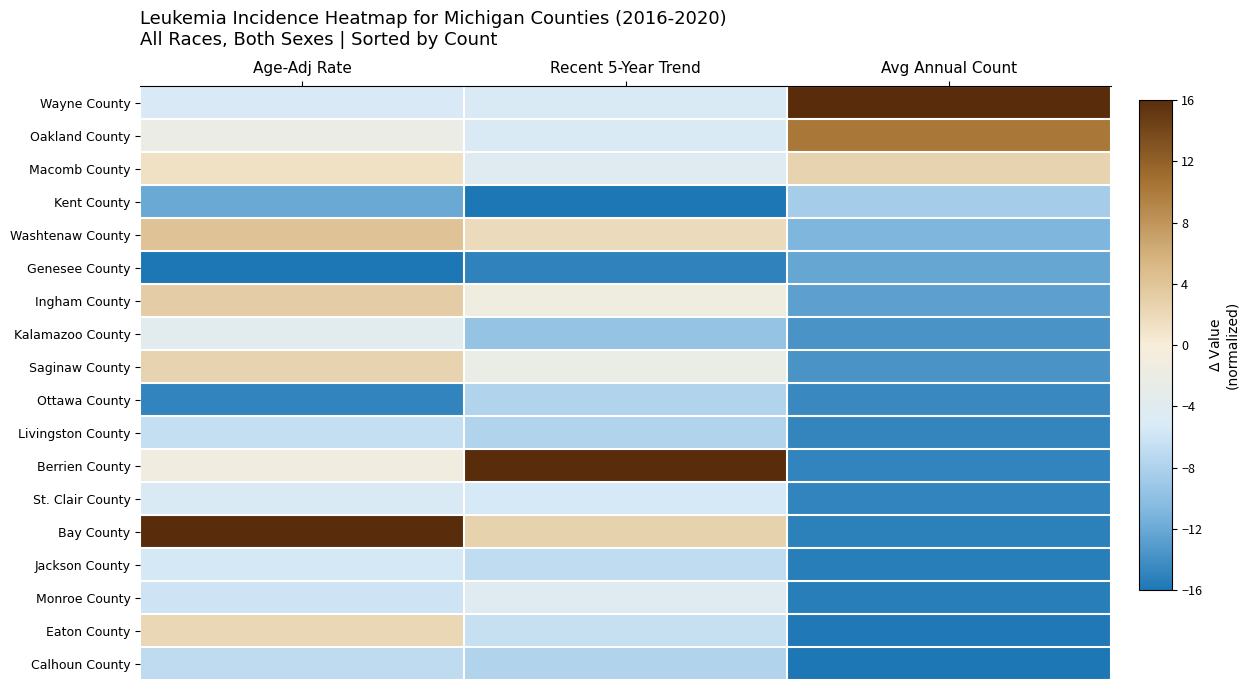

At which category is the sum across all series the highest?

Age-Adj Rate